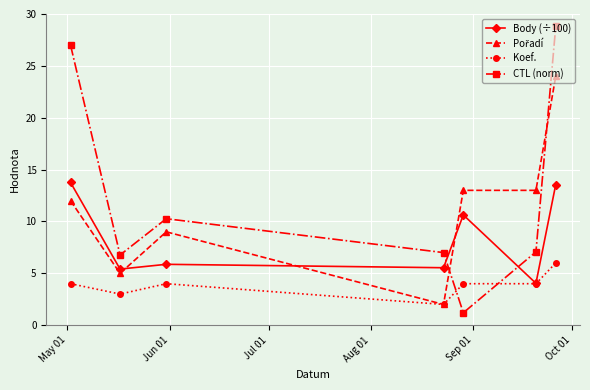

True or false: Body (÷100) and CTL (norm) cross at least once.

True